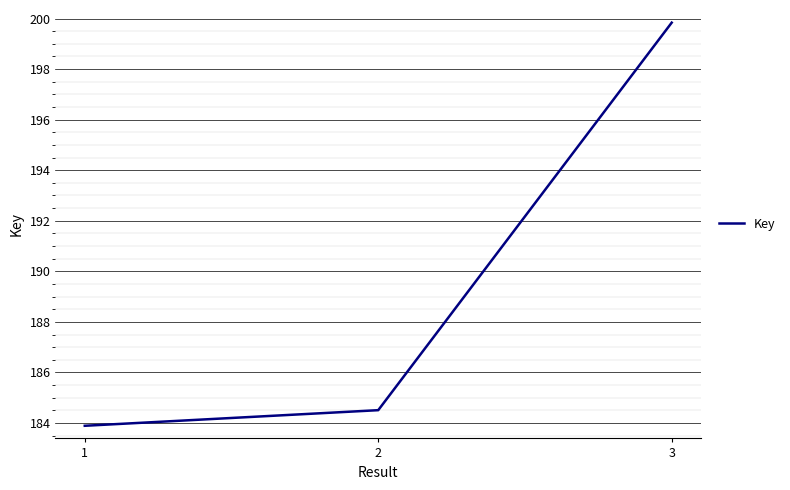

What is the ratio of the value at 2 to the value at 3?

0.9